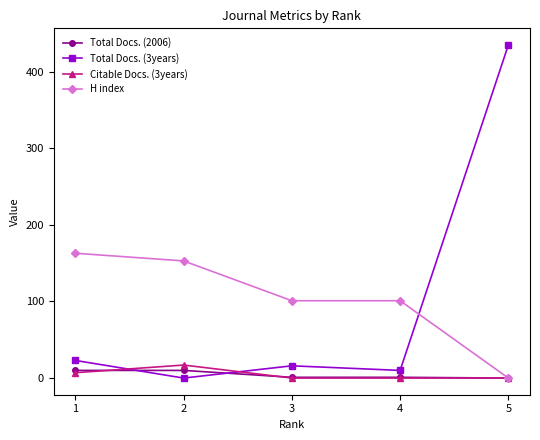

At which category is the sum across all series the highest?

5